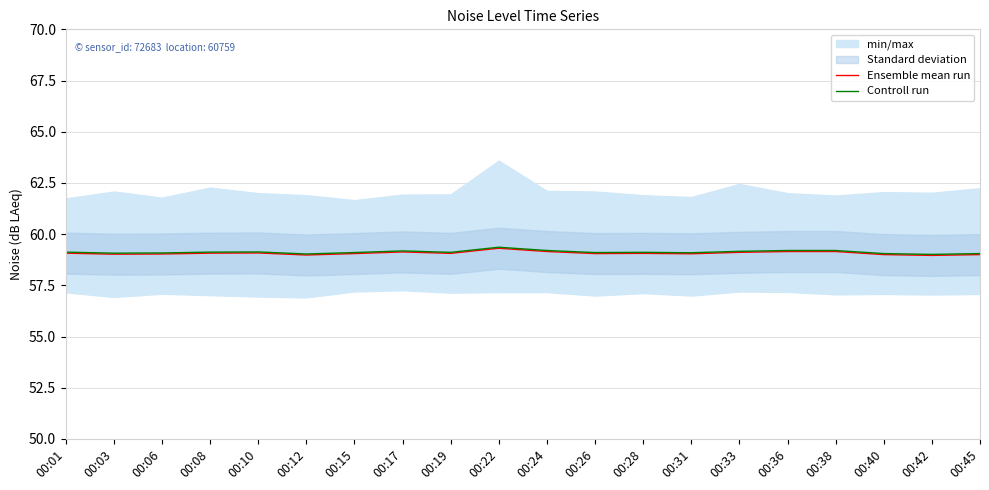

Reading left to right, extract all data points from this chart.

Ensemble mean run: 00:01=59.1	00:03=59.0	00:06=59.0	00:08=59.1	00:10=59.1	00:12=59.0	00:15=59.0	00:17=59.1	00:19=59.1	00:22=59.3	00:24=59.1	00:26=59.0	00:28=59.1	00:31=59.0	00:33=59.1	00:36=59.1	00:38=59.1	00:40=59.0	00:42=59.0	00:45=59.0
Controll run: 00:01=59.1	00:03=59.1	00:06=59.1	00:08=59.1	00:10=59.1	00:12=59.0	00:15=59.1	00:17=59.2	00:19=59.1	00:22=59.4	00:24=59.2	00:26=59.1	00:28=59.1	00:31=59.1	00:33=59.2	00:36=59.2	00:38=59.2	00:40=59.0	00:42=59.0	00:45=59.0